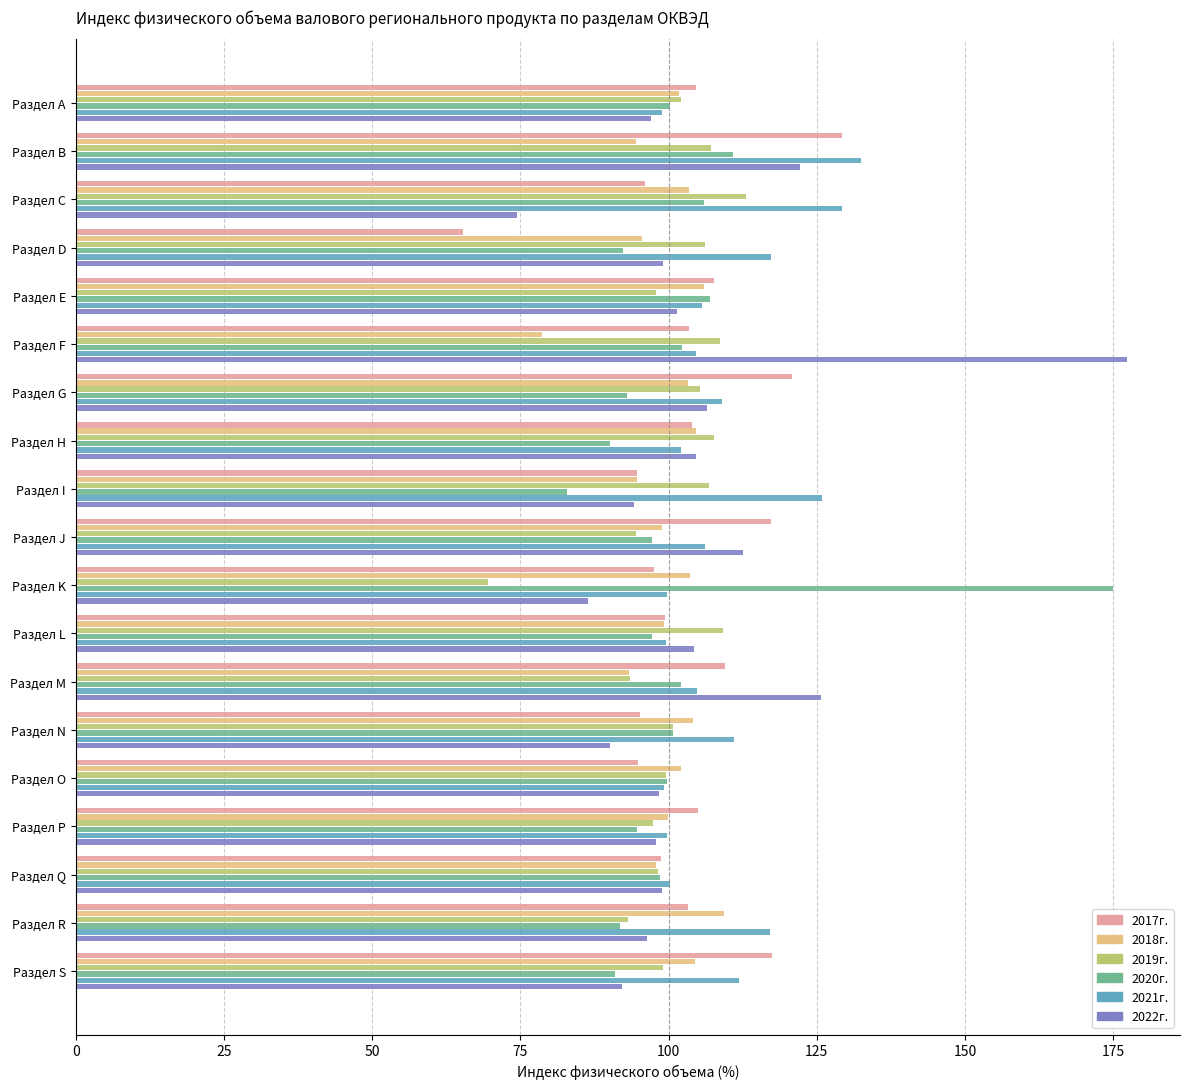

At which category is the sum across all series the highest?

Раздел B